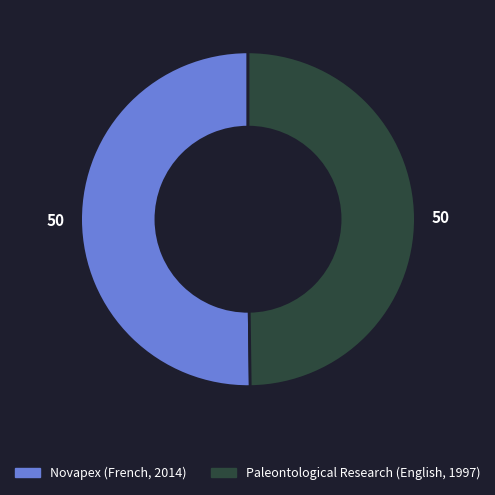

How many slices are in this pie chart?

2